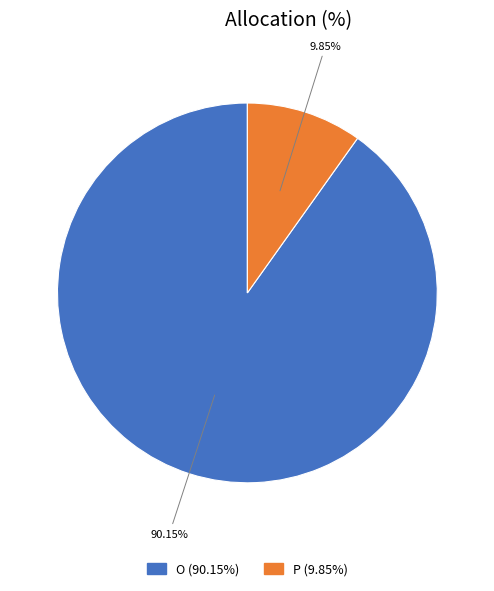

Which category has the biggest portion of the pie?

O